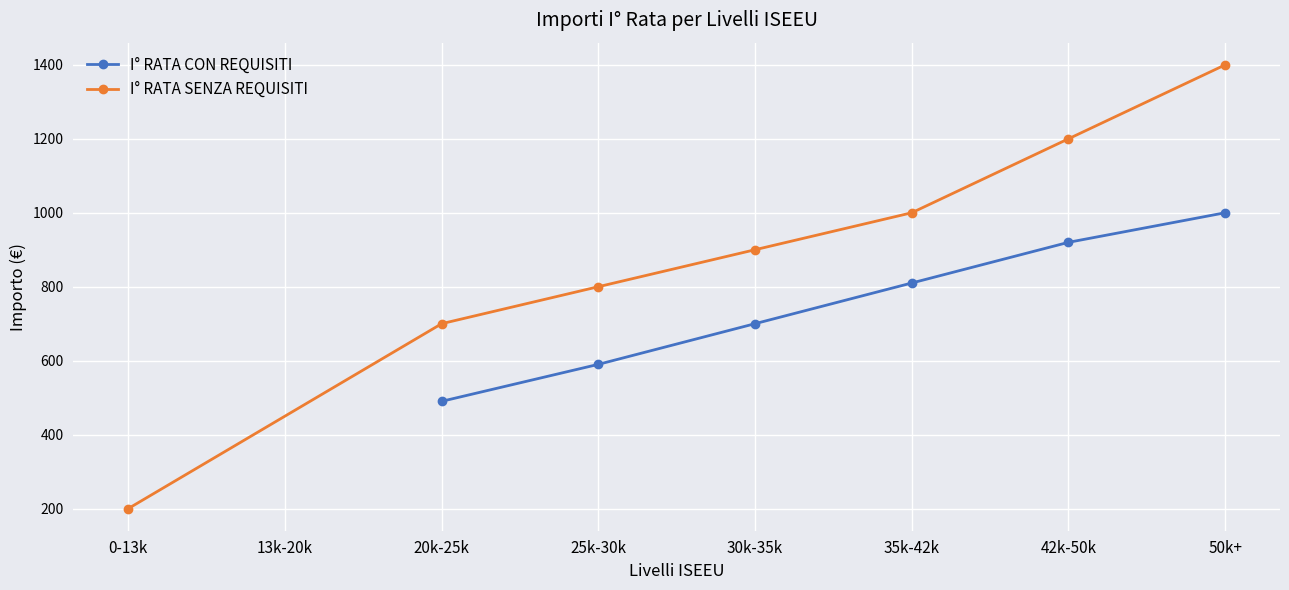

What is the smallest value displayed?

200